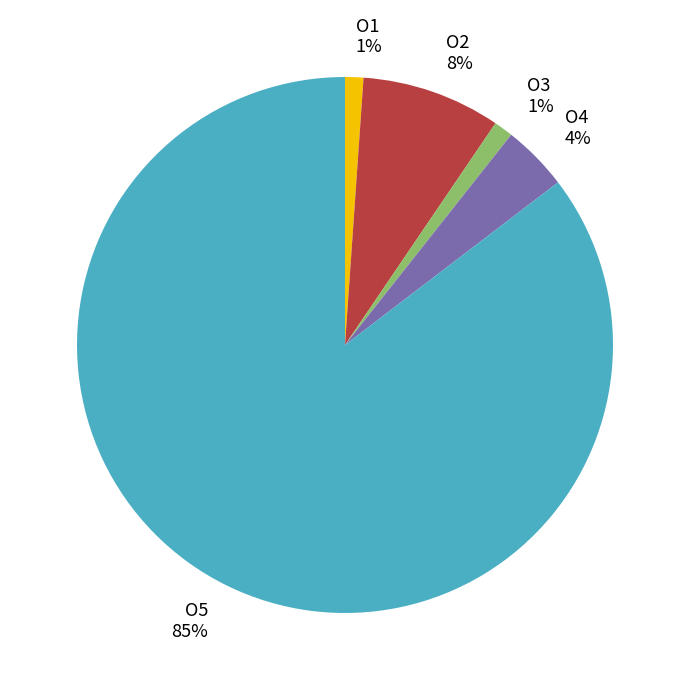

What percentage is the O3 slice, to the nearest percent?

1%